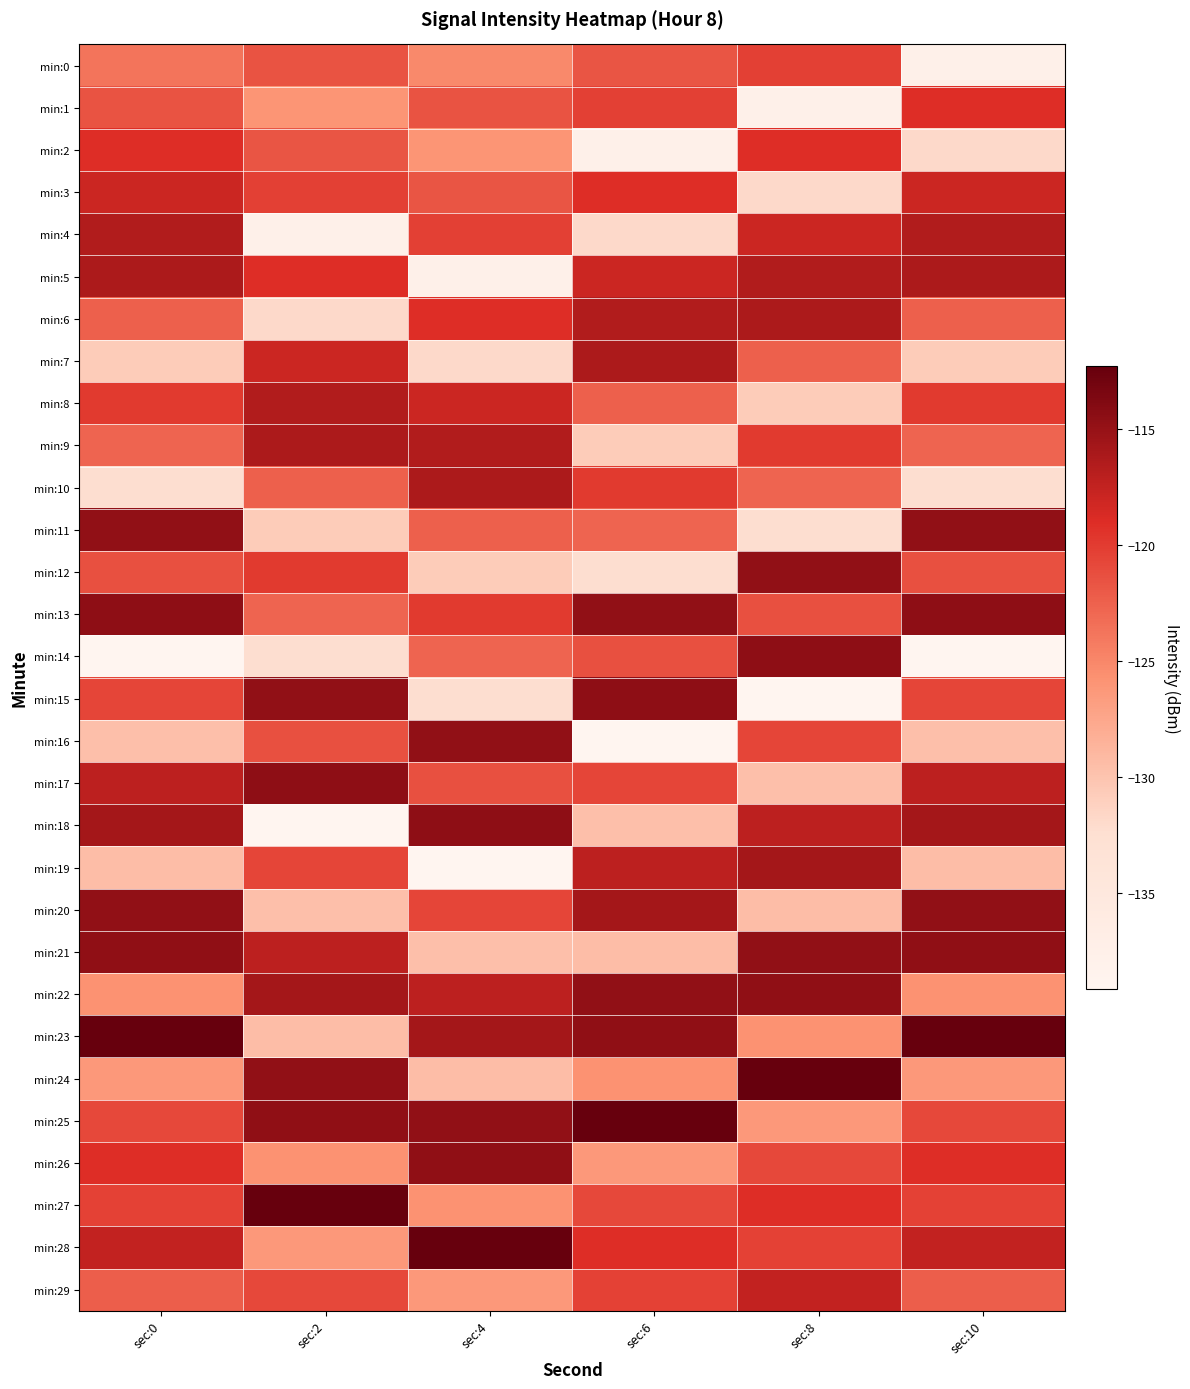

How many categories are shown in the chart?

6